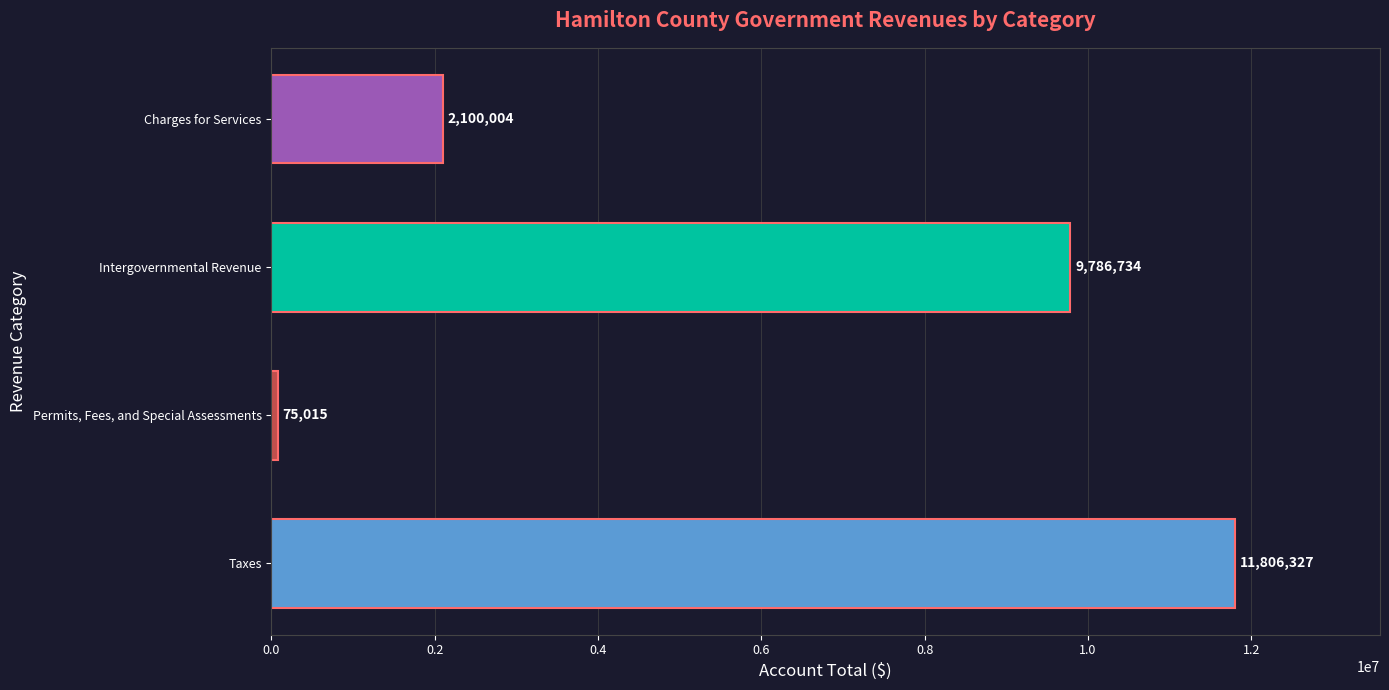

What is the greatest value displayed?

11806327